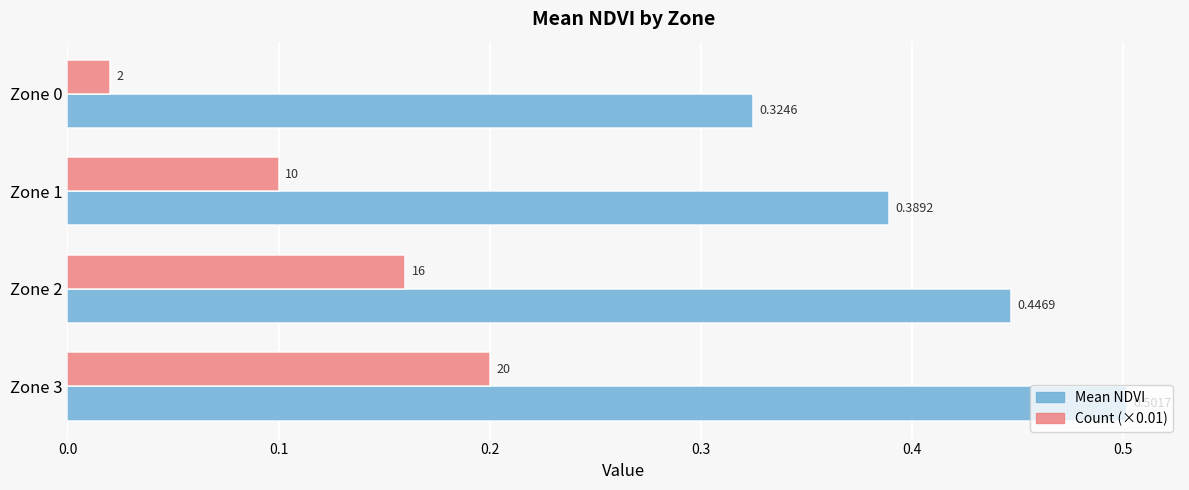

What is the average value of the Count (×0.01) series?

0.1